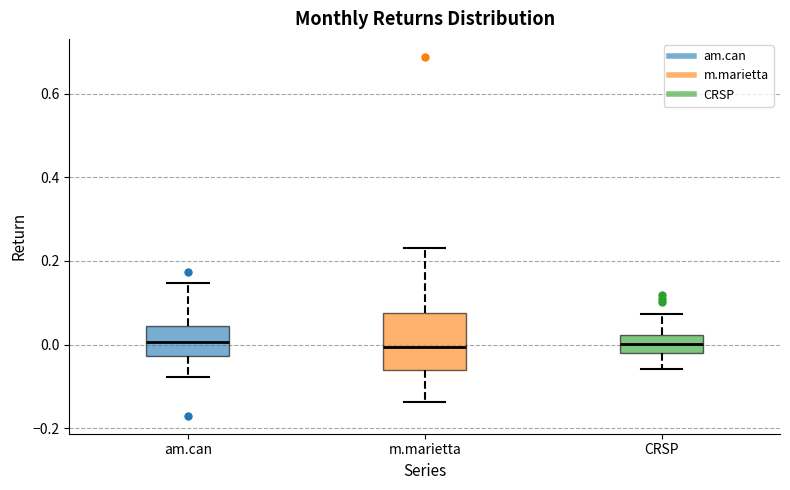

Reading left to right, transcribe this box plot: for each box, give where its median line is, the range the box spans, and where its two whiskers end, as read against the y-axis. The values are not printed on the chart, so give them approximately, as read against the axis.

am.can: median 0.00, box -0.02 to 0.04, whiskers -0.08 to 0.14
m.marietta: median 0.00, box -0.06 to 0.08, whiskers -0.14 to 0.24
CRSP: median 0.00, box -0.02 to 0.02, whiskers -0.06 to 0.08